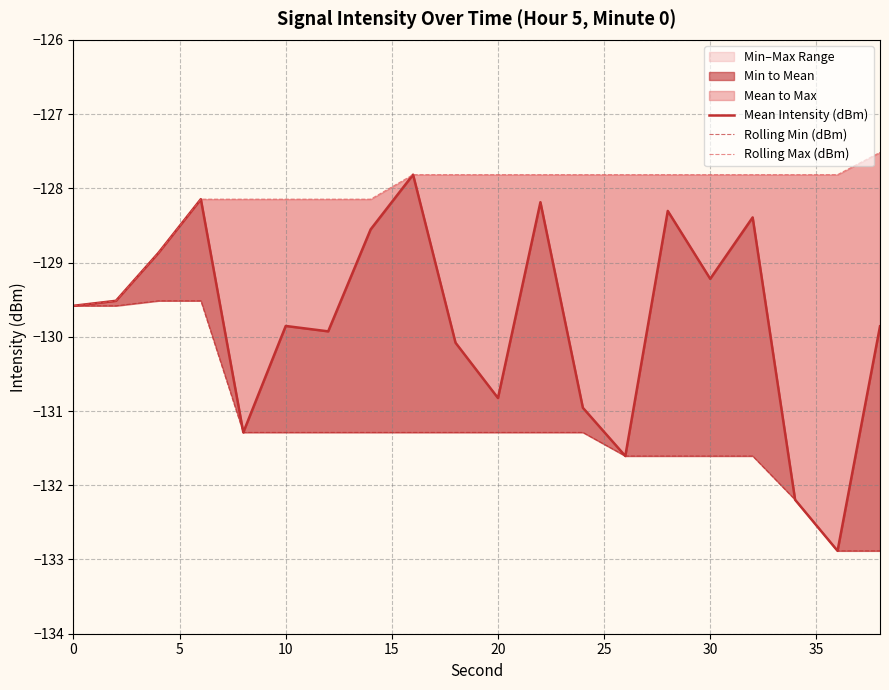

How many lines are shown in the chart?

3